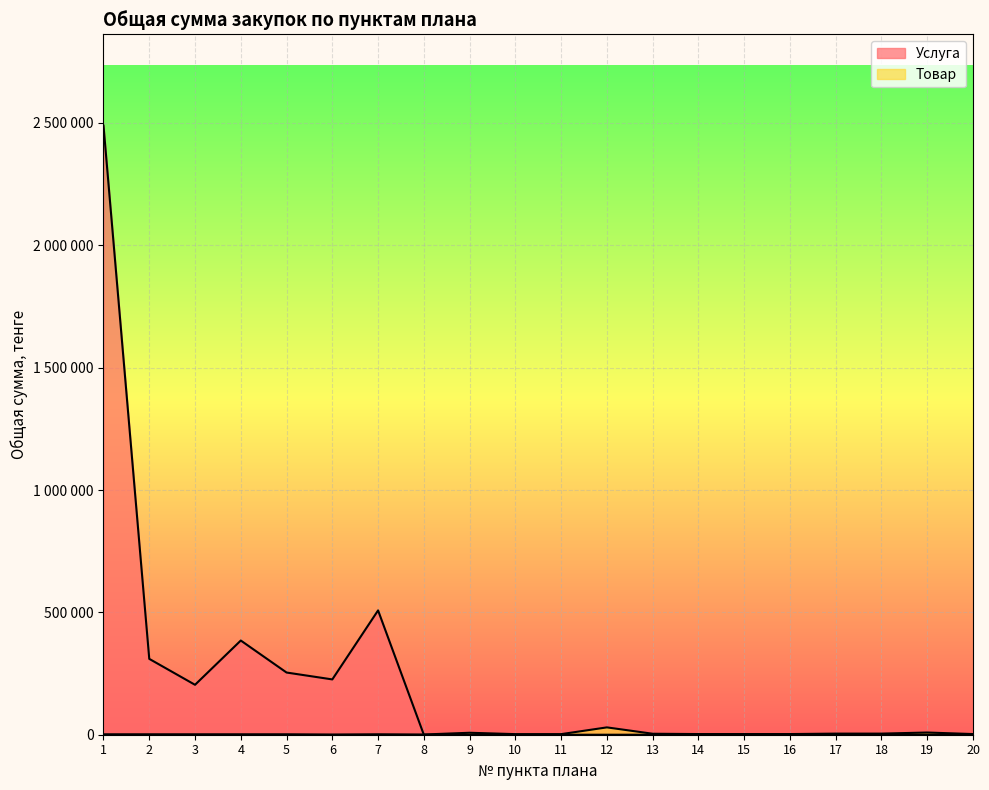

In Услуга, how many points are lower than both neighbors (excluding endpoints)?

2